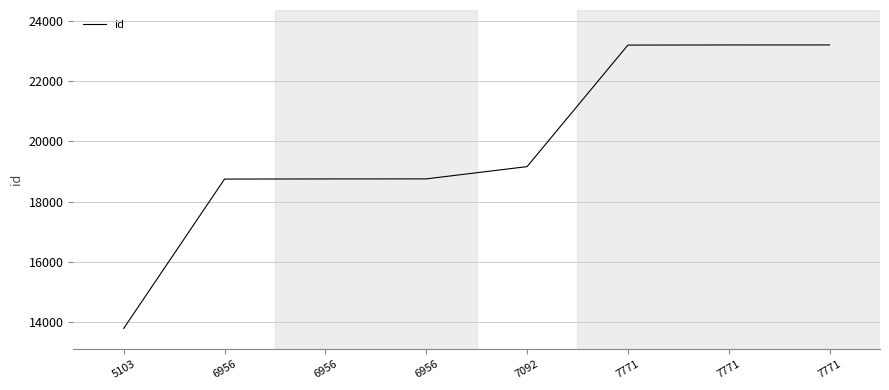

Which label corresponds to the largest value in the chart?

7771